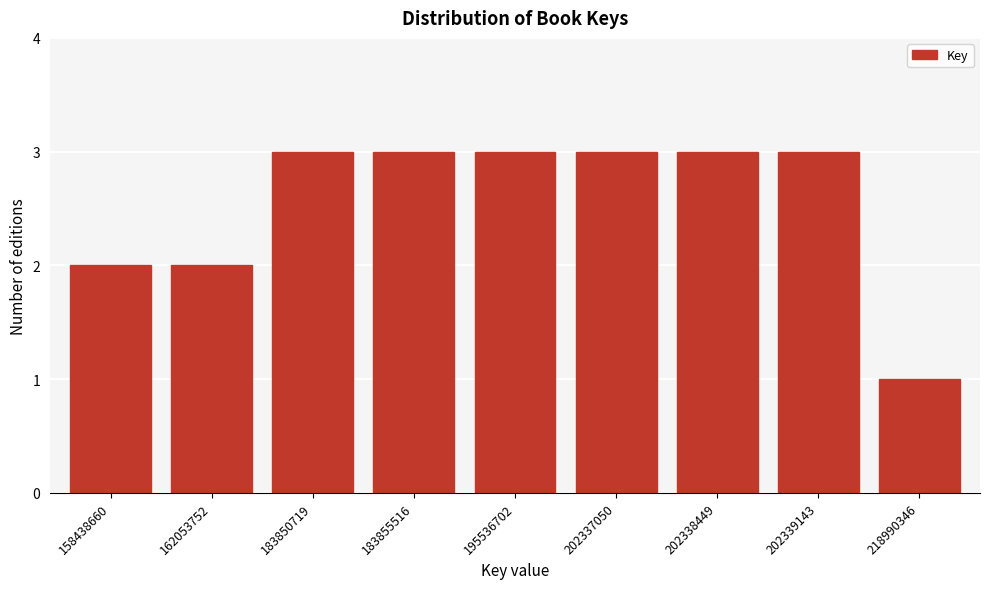

Reading right to left, extract all data points from this chart.

1	3	3	3	3	3	3	2	2